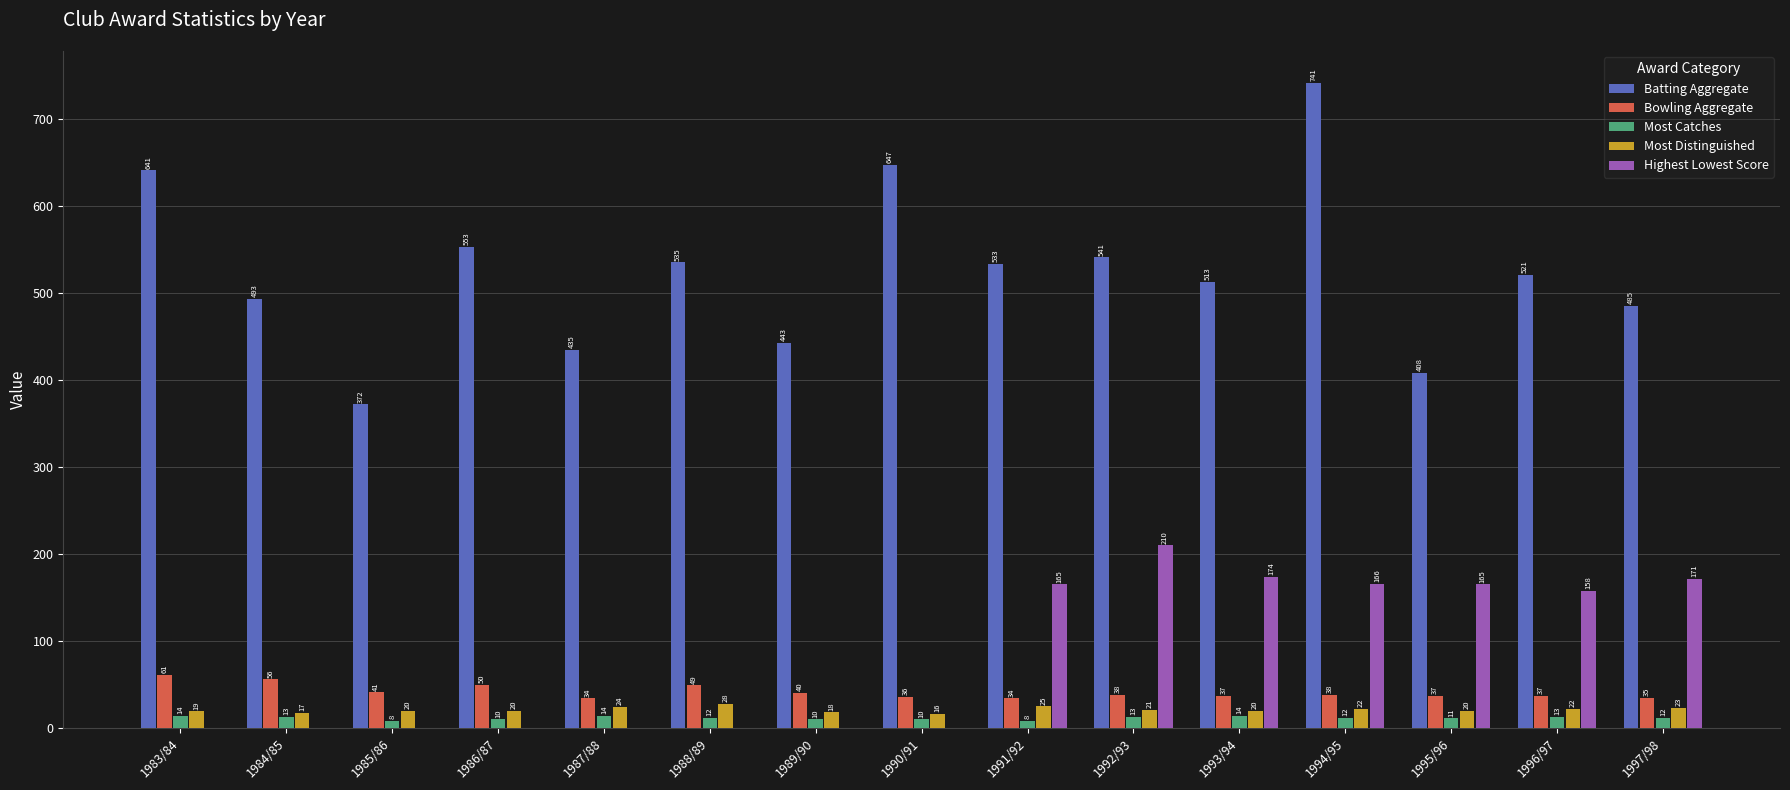

At which category is the sum across all series the highest?

1994/95